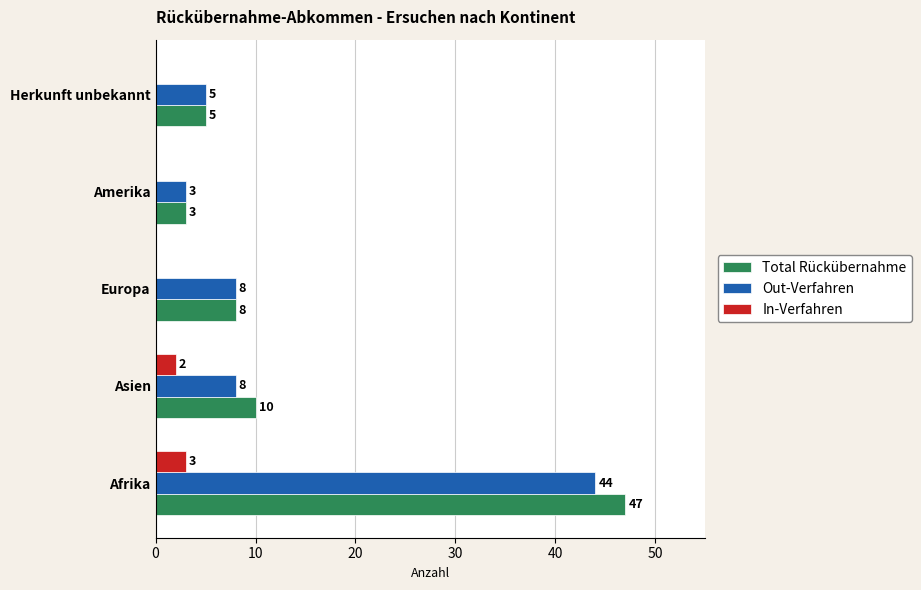

The Total Rückübernahme series shows 3 at Amerika. True or false?

True